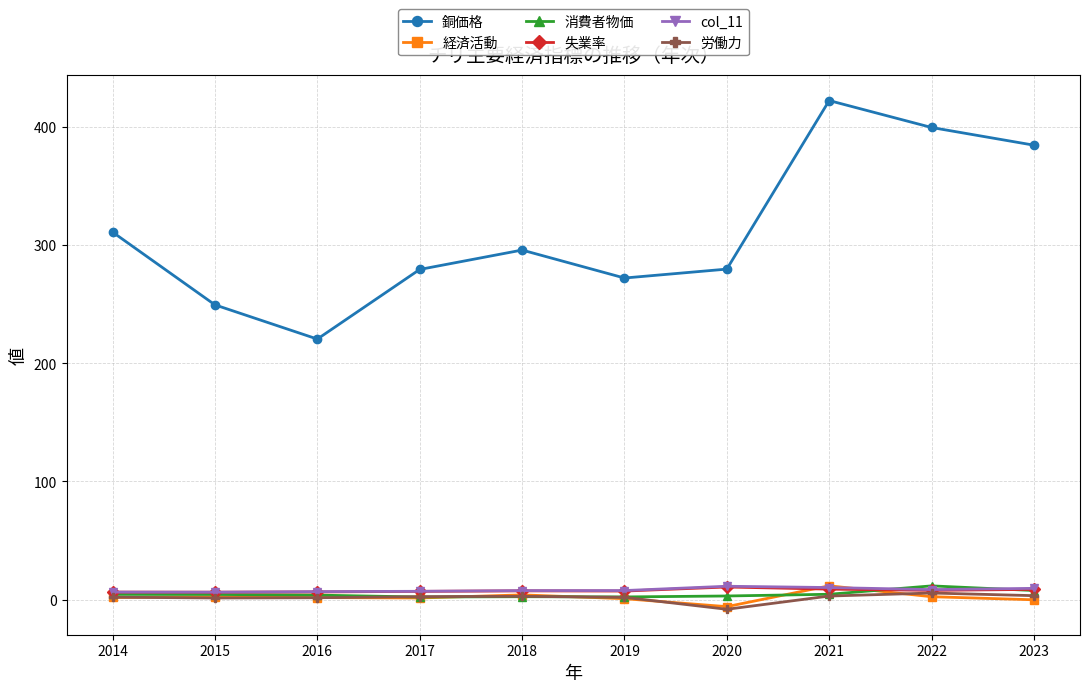

True or false: 銅価格 and 経済活動 intersect in this chart.

False